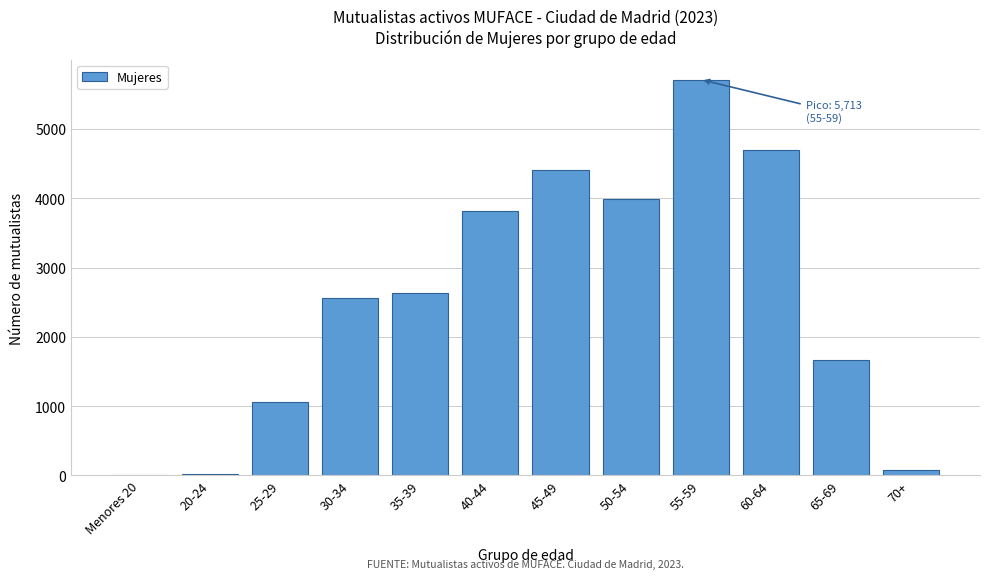

Reading left to right, extract all data points from this chart.

Menores 20=0	20-24=28	25-29=1054	30-34=2568	35-39=2635	40-44=3814	45-49=4407	50-54=3990	55-59=5713	60-64=4700	65-69=1662	70+=86